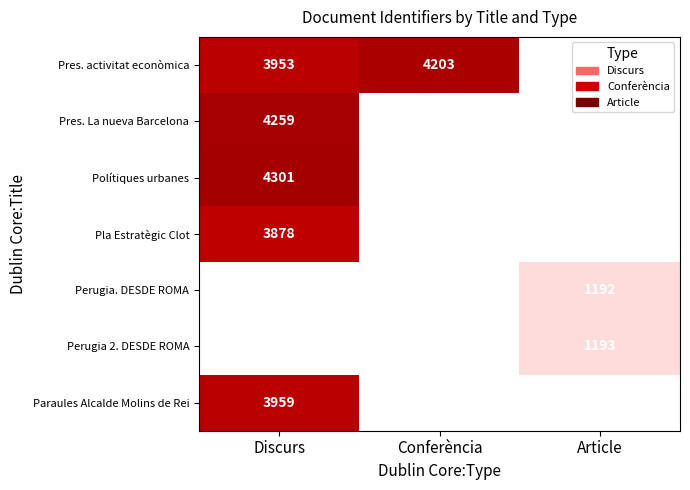

The Pla Estratègic Clot series shows 2101 at Discurs. True or false?

False